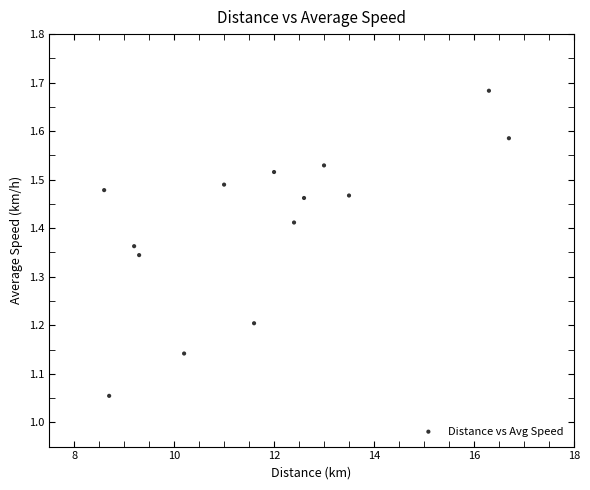

What is the range of X values (max minus min)?

8.1